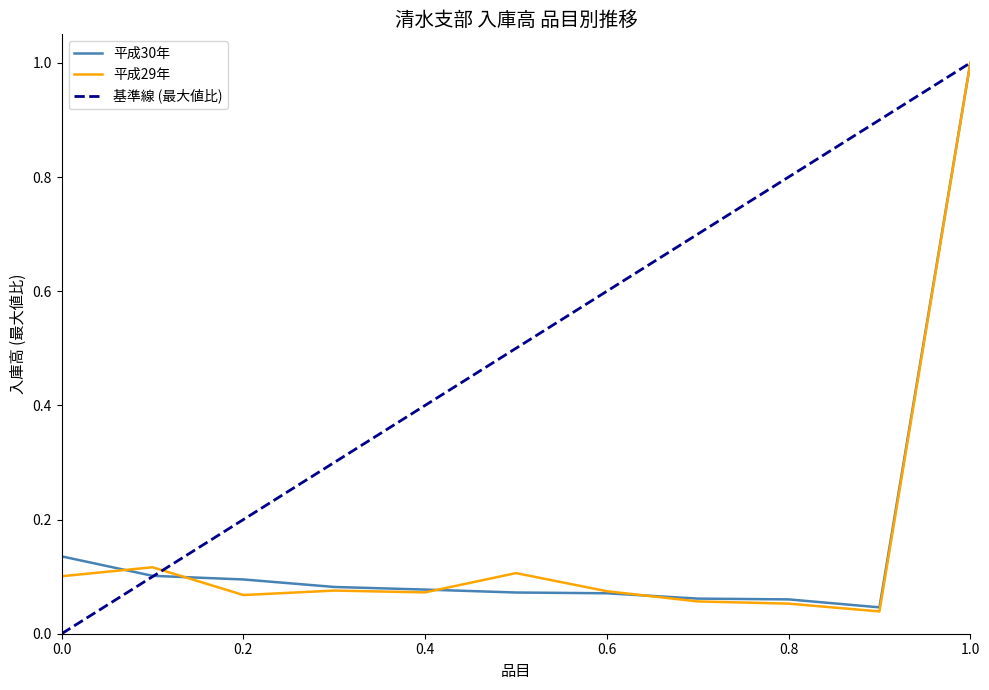

Reading left to right, list all the values displayed in this chart.

平成30年: 0.1	0.1	0.1	0.1	0.1	0.1	0.1	0.1	0.1	0.0	1.0
平成29年: 0.1	0.1	0.1	0.1	0.1	0.1	0.1	0.1	0.1	0.0	1.0